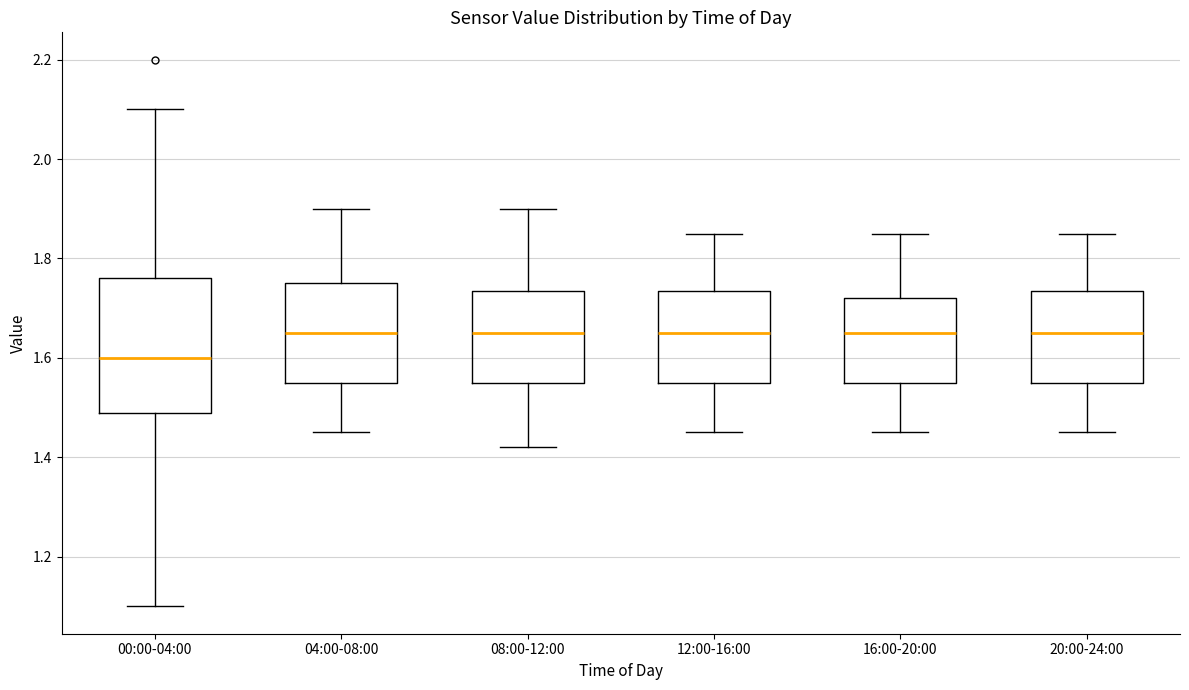

Which box is the tallest, from its lower edge to its upper edge?

00:00-04:00